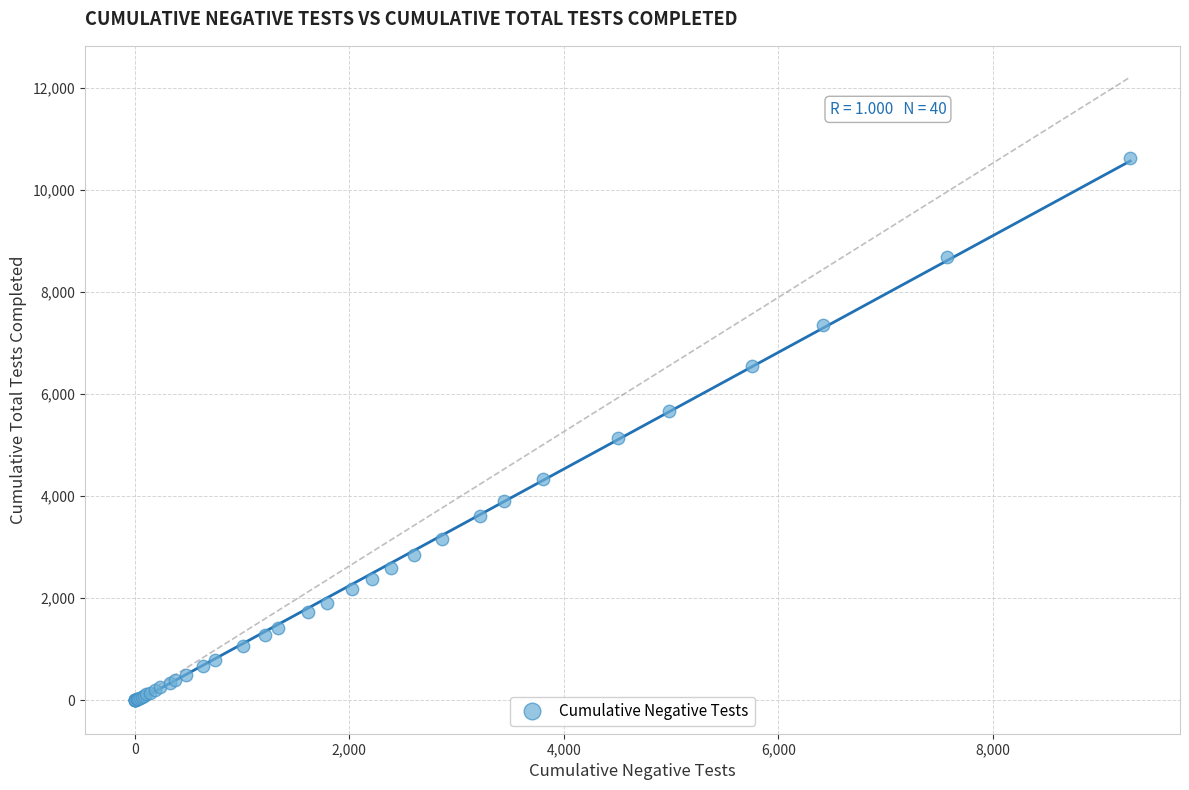

What Y value in the scatter plot is closest to 5306?

5131